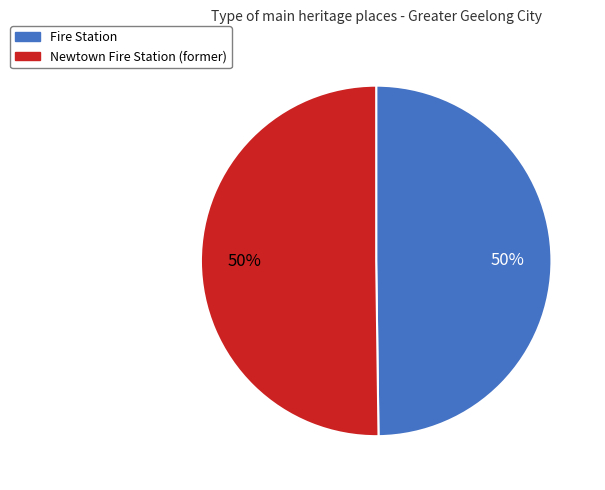

To the nearest percent, what portion does Newtown Fire Station (former) represent?

50%